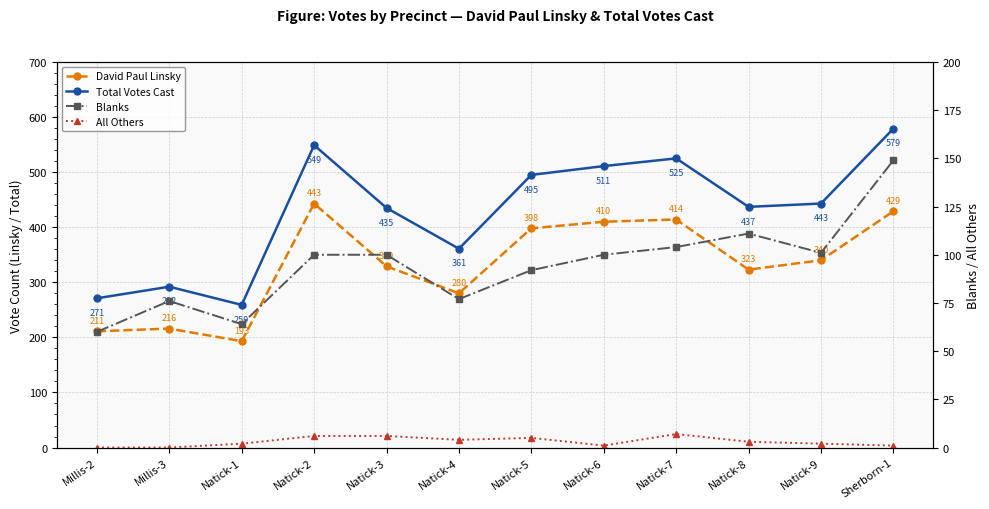

True or false: All Others and Blanks cross at least once.

False